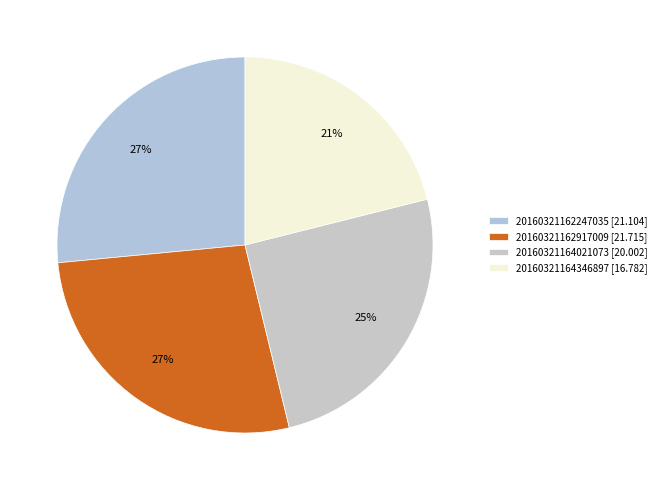

What is the smallest slice in the pie chart?

20160321164346897